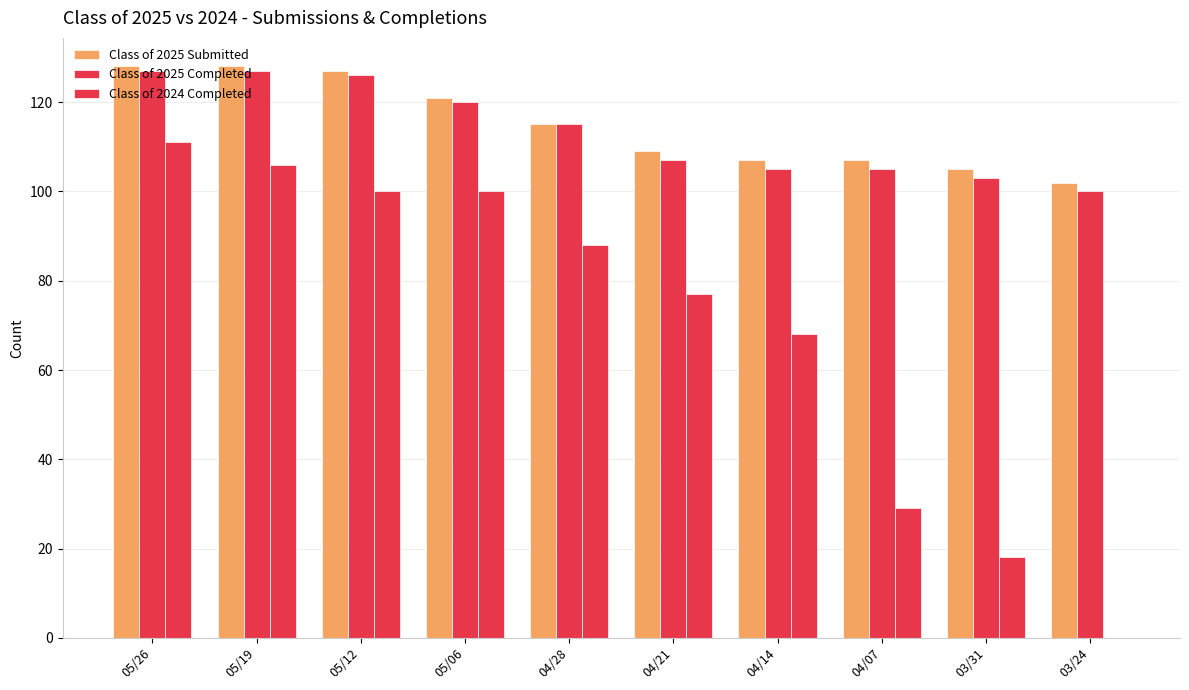

How many groups of bars are there?

10